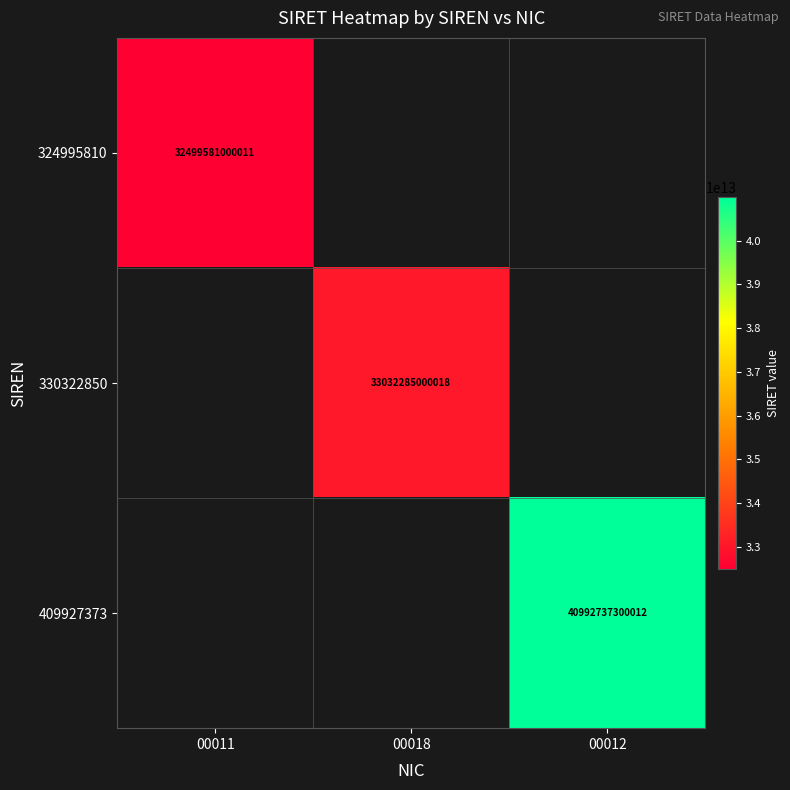

The 330322850 series shows 52159755220194 at 00018. True or false?

False